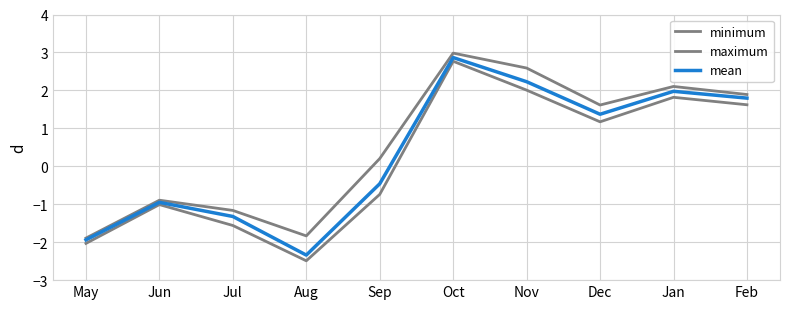

Reading left to right, what are all the values shown in this chart?

minimum: May=-2.0	Jun=-1.0	Jul=-1.6	Aug=-2.5	Sep=-0.7	Oct=2.8	Nov=2.0	Dec=1.2	Jan=1.8	Feb=1.6
maximum: May=-1.9	Jun=-0.9	Jul=-1.2	Aug=-1.8	Sep=0.2	Oct=3.0	Nov=2.6	Dec=1.6	Jan=2.1	Feb=1.9
mean: May=-1.9	Jun=-1.0	Jul=-1.3	Aug=-2.3	Sep=-0.5	Oct=2.9	Nov=2.2	Dec=1.4	Jan=2.0	Feb=1.8